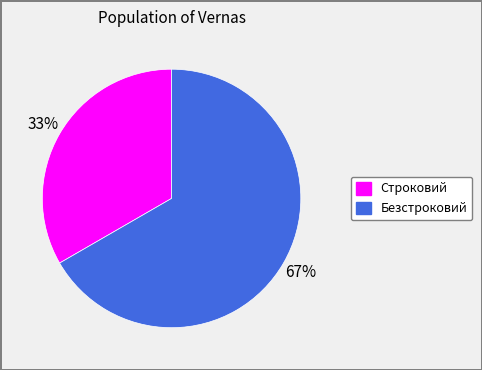

Rank the categories by value from lowest to highest.

Строковий, Безстроковий